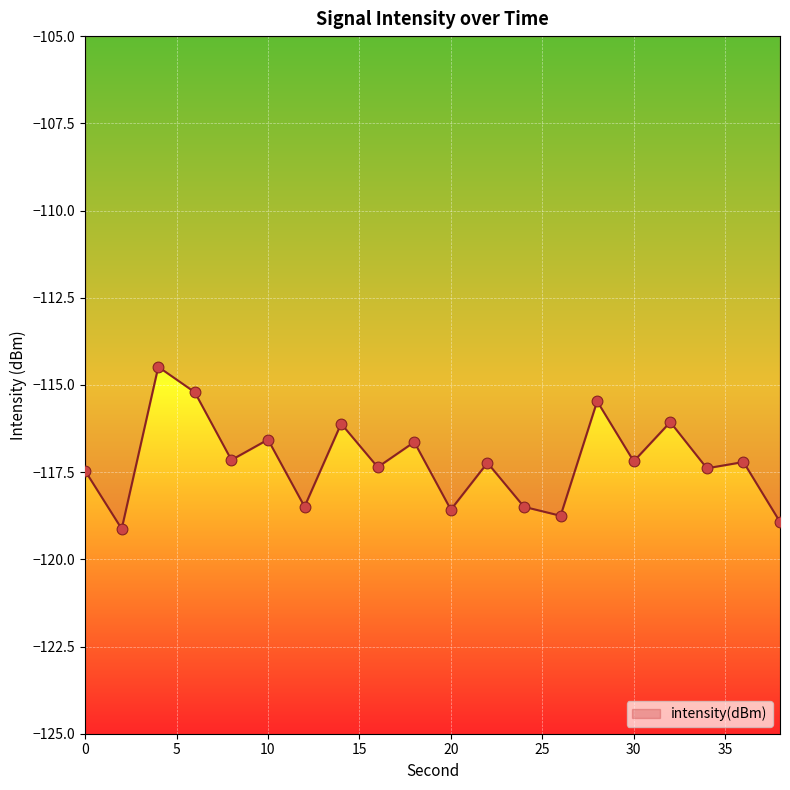

What is the minimum value shown in the chart?

-119.1